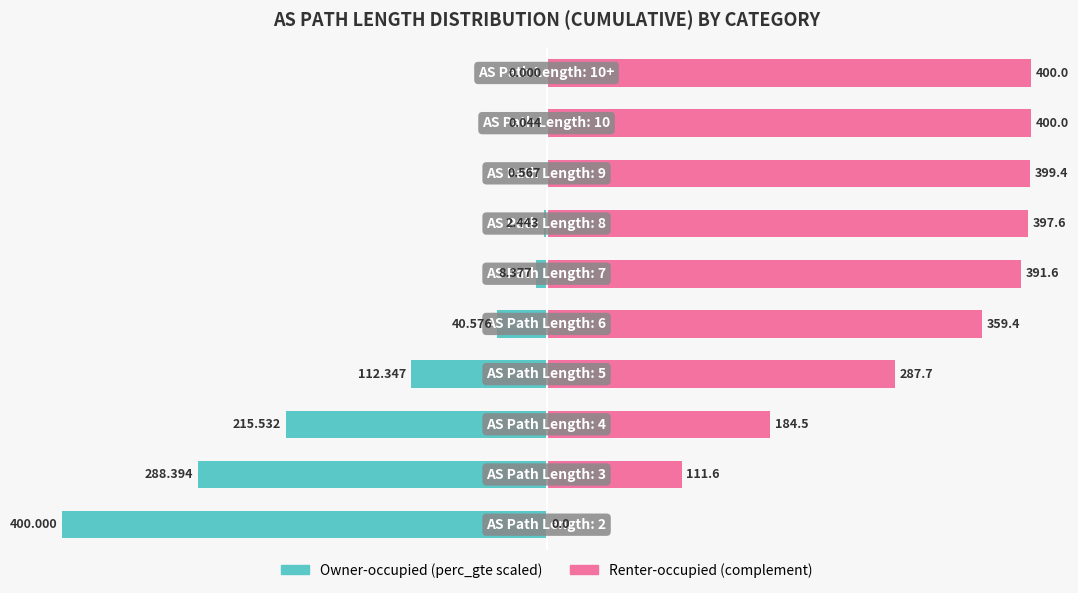

How many data points does each series have?

10